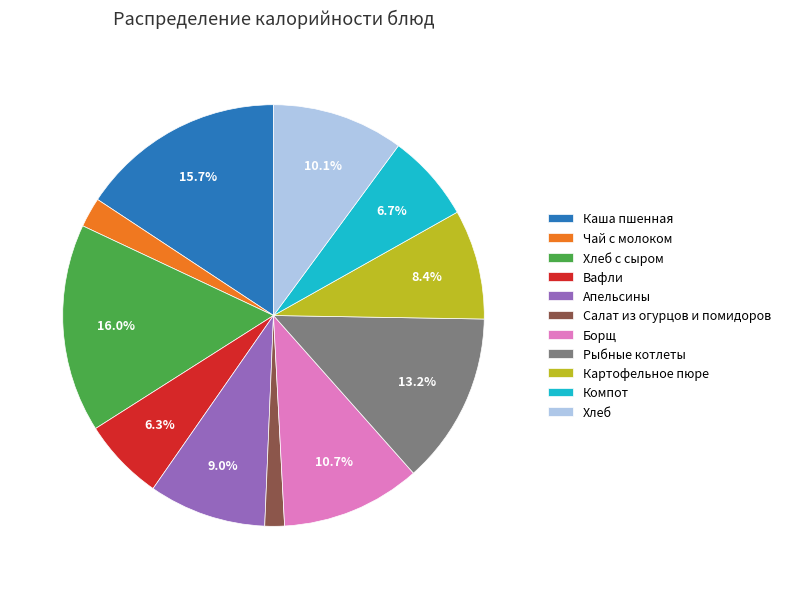

Count the number of slices in the pie.

11